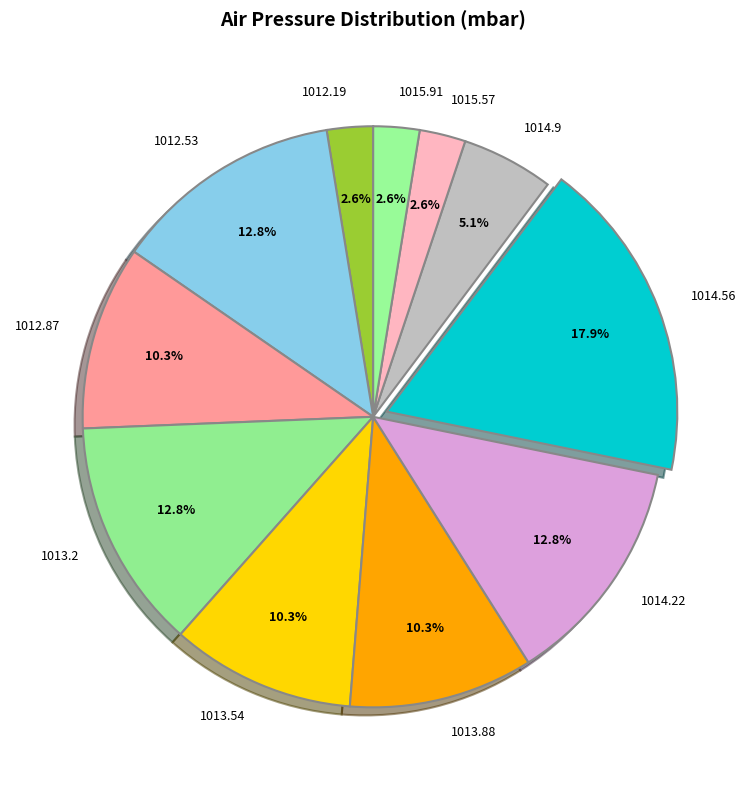

What is the ratio of the value at 1014.22 to the value at 1013.2?

1.0